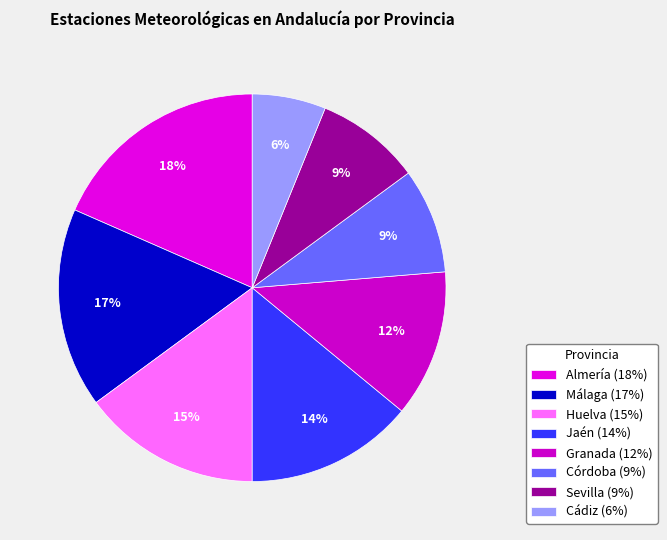

To the nearest percent, what is the difference between the Jaén and Granada slice percentages?

2%